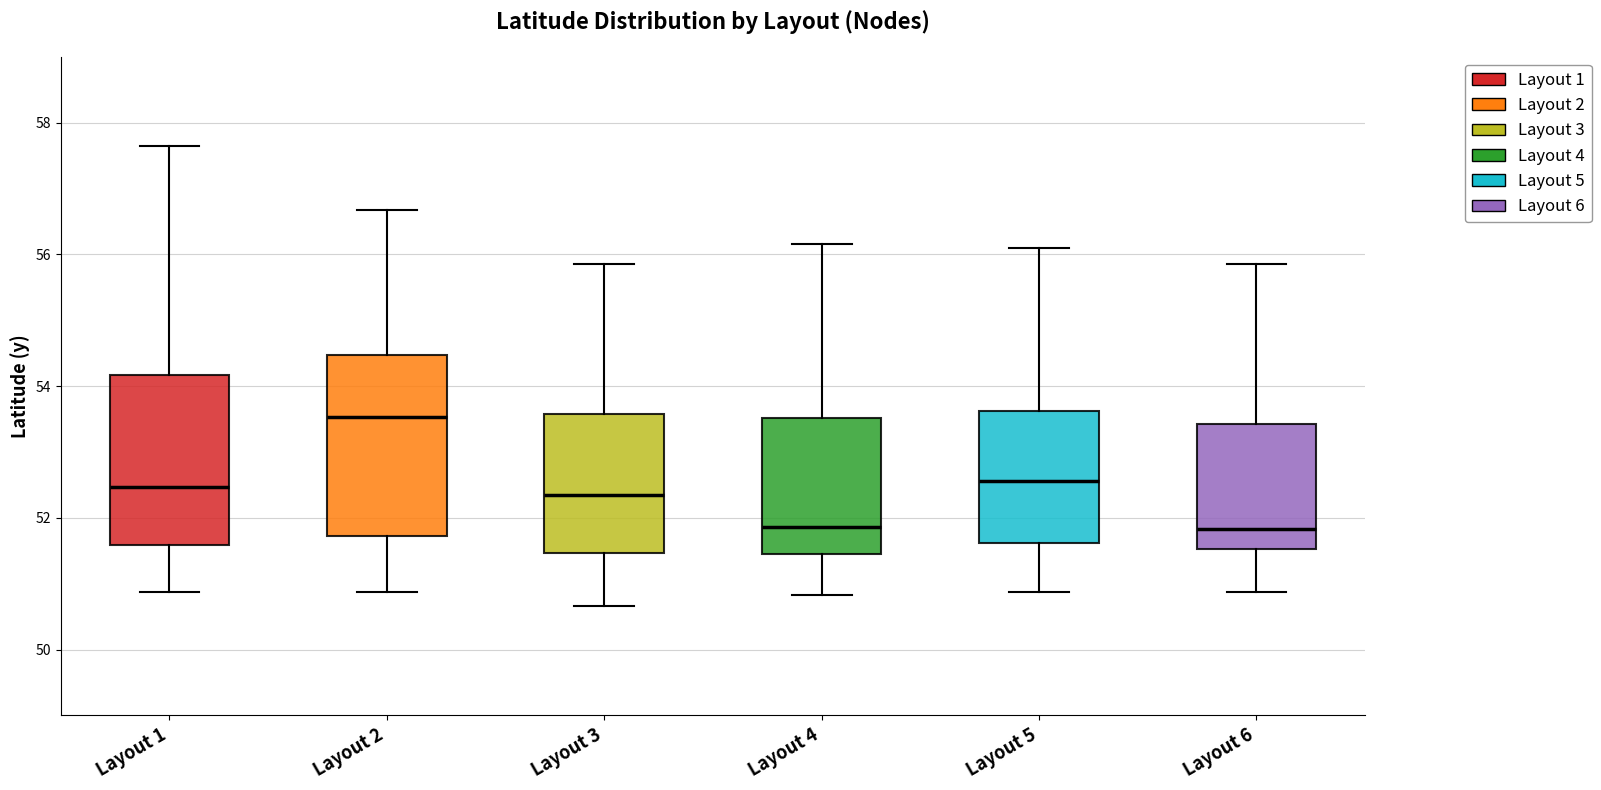

Where does the median line of the box for Layout 2 sit on the y-axis? The values are not printed on the chart, so give them approximately, as read against the axis.

53.6